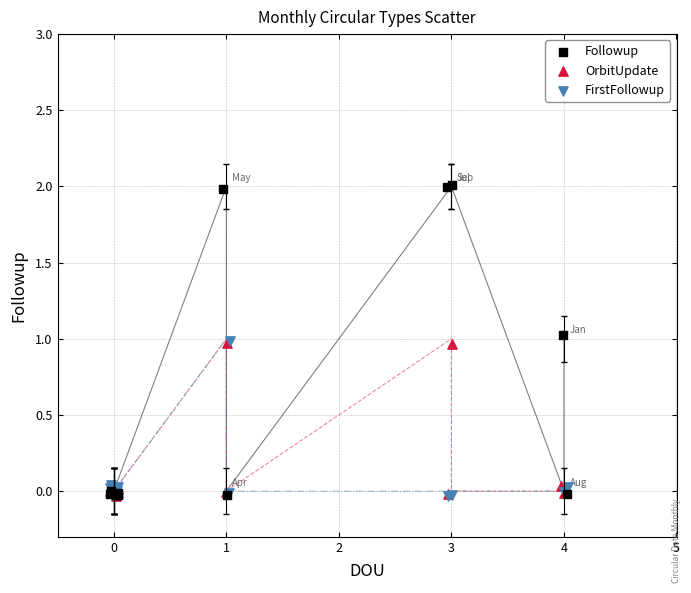

Which series contains the highest Y value?

Followup